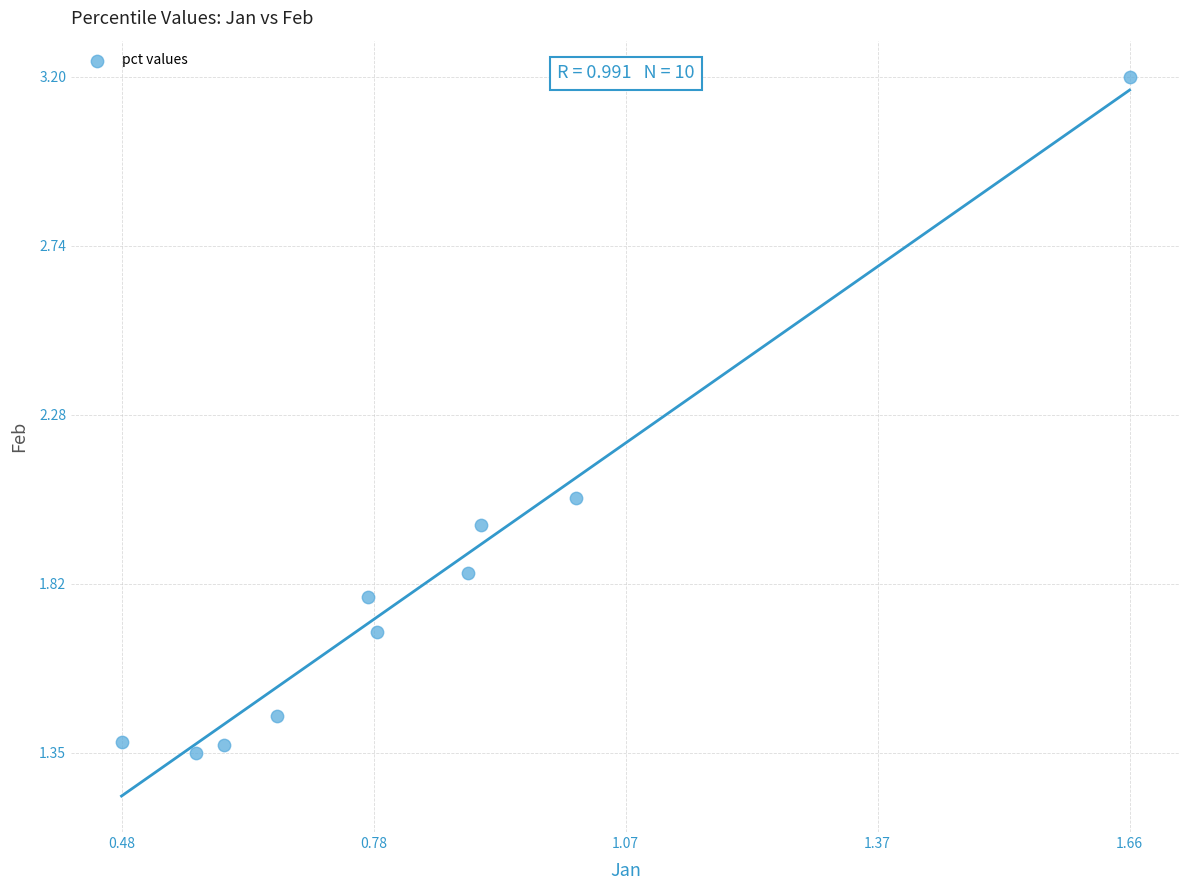

What is the average X value?

0.8